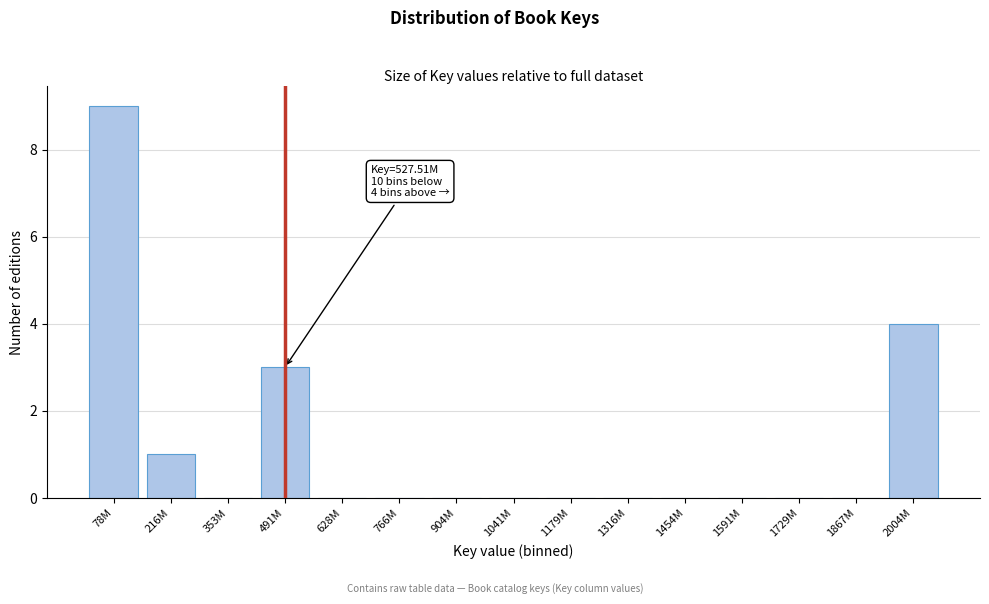

Reading left to right, extract all data points from this chart.

78M=9	216M=1	353M=0	491M=3	628M=0	766M=0	904M=0	1041M=0	1179M=0	1316M=0	1454M=0	1591M=0	1729M=0	1867M=0	2004M=4